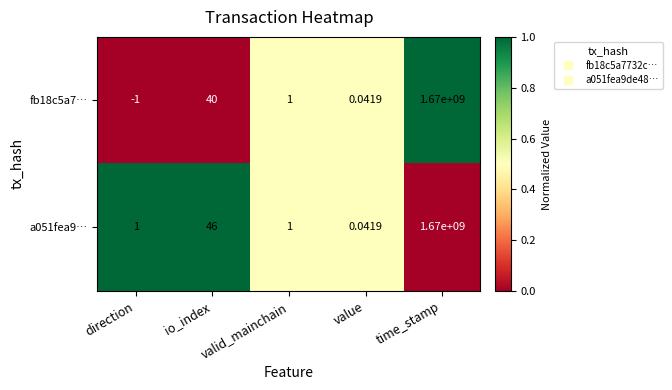

Which label corresponds to the smallest value in the chart?

direction